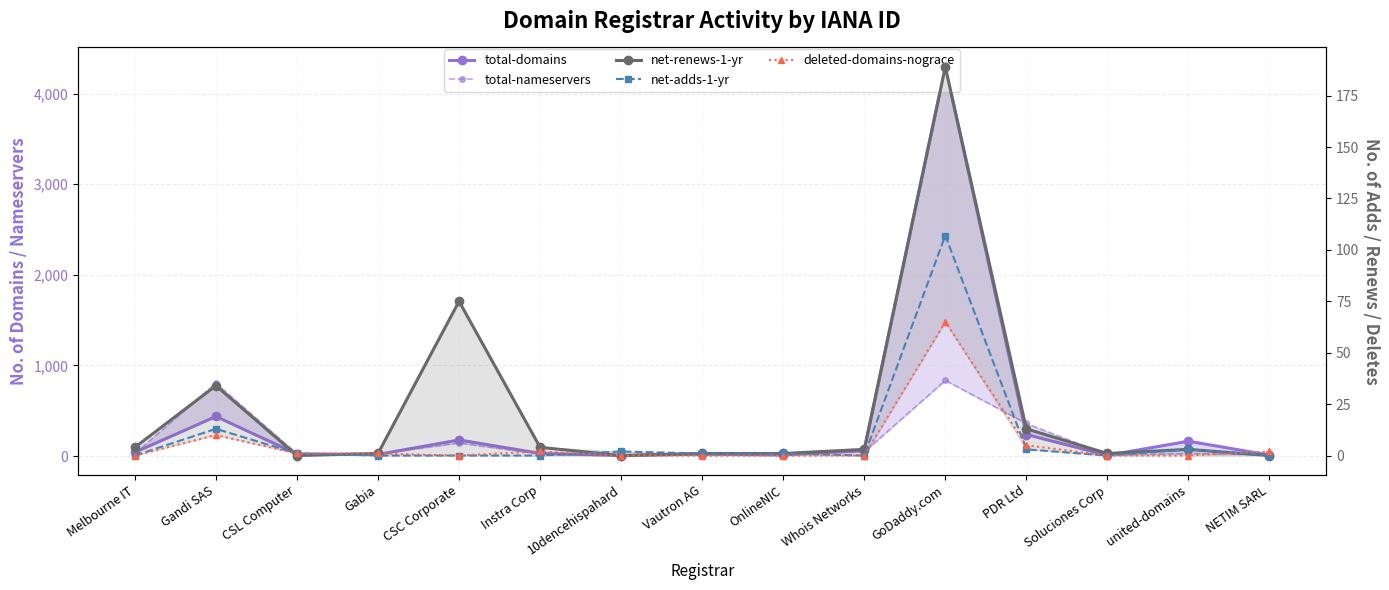

At how many categories does at least one series exceed 1545?

1